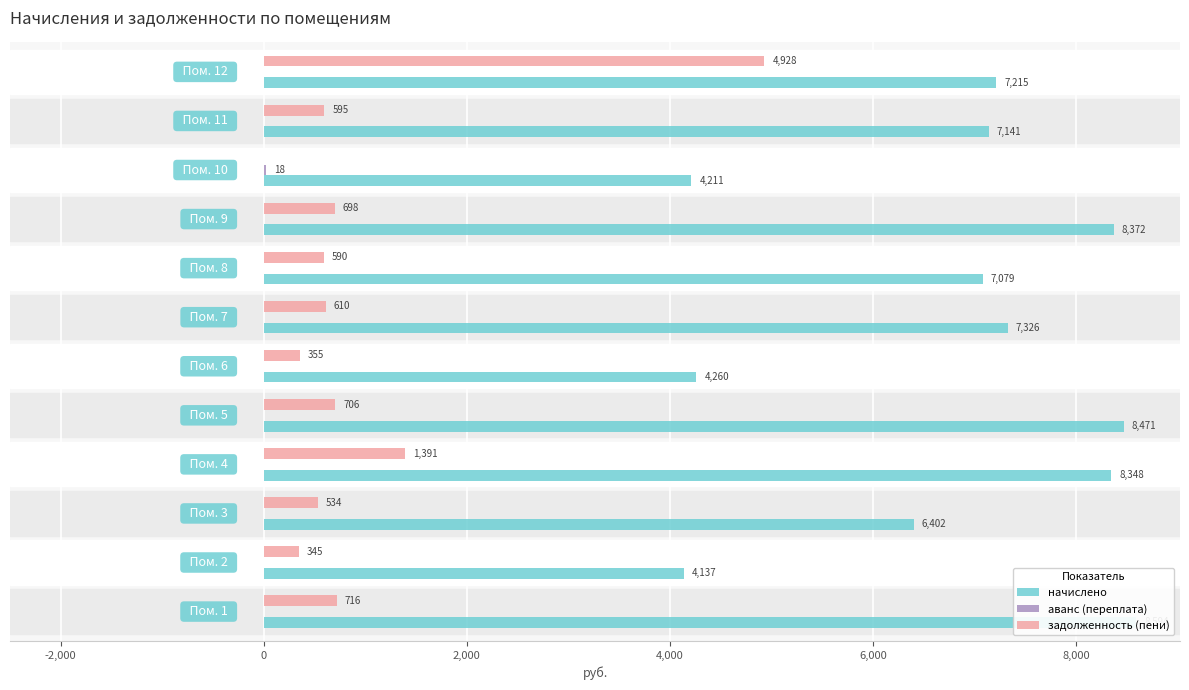

How many groups of bars are there?

12